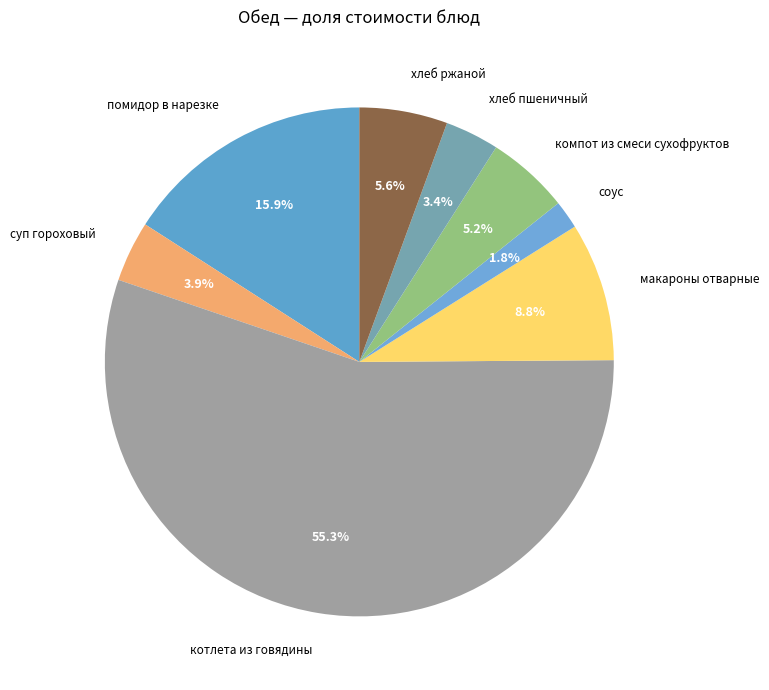

Is the sum of суп гороховый and макароны отварные greater than half?

No